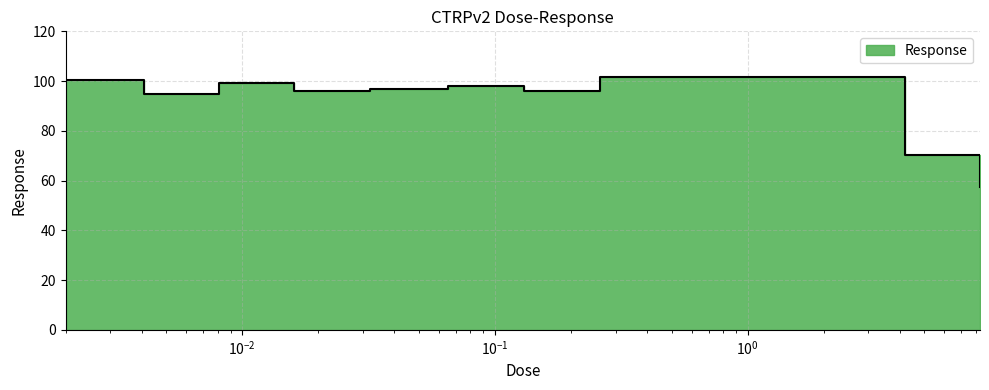

What is the sum of the values at 0.26 and 0.0081?

200.7